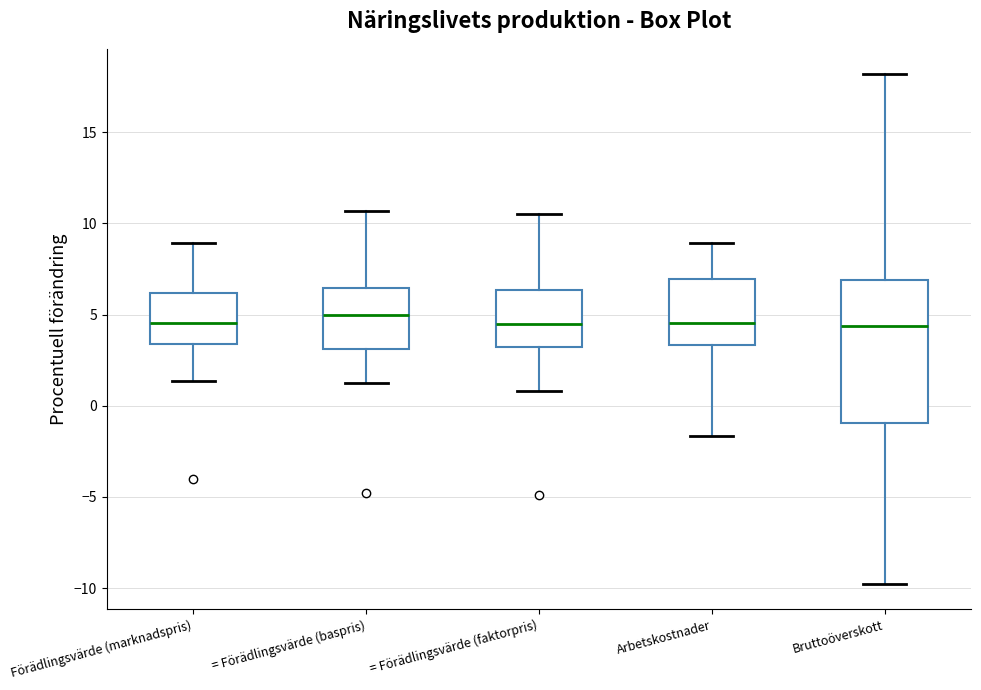

Where is the lower edge of the box for Arbetskostnader on the y-axis? The values are not printed on the chart, so give them approximately, as read against the axis.

3.5